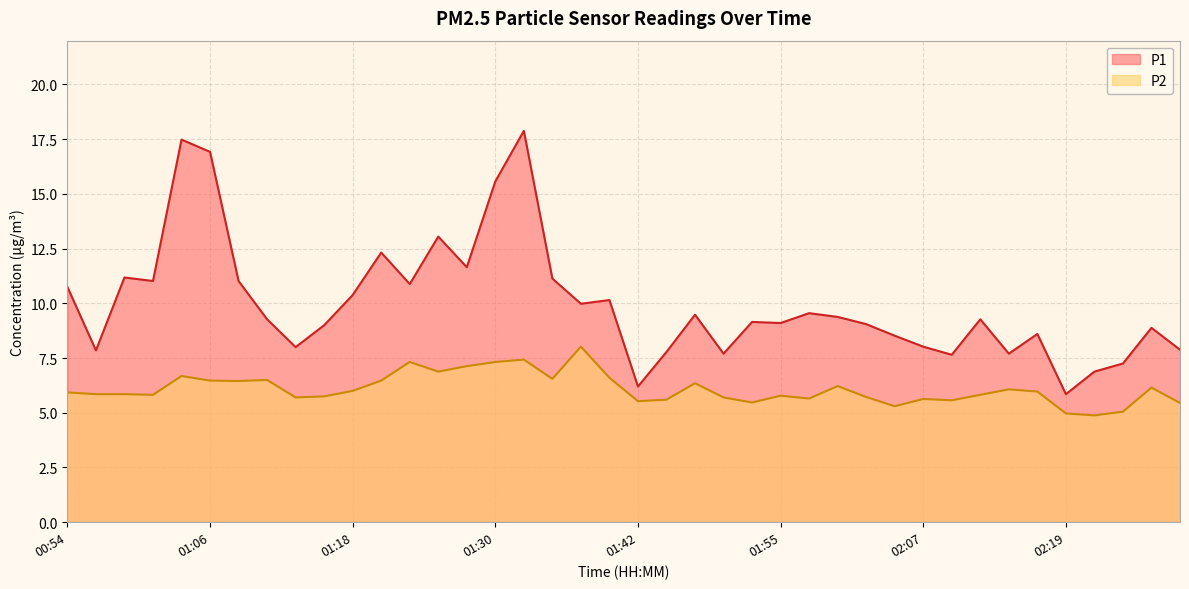

What is the sum of all P1 values?

399.4